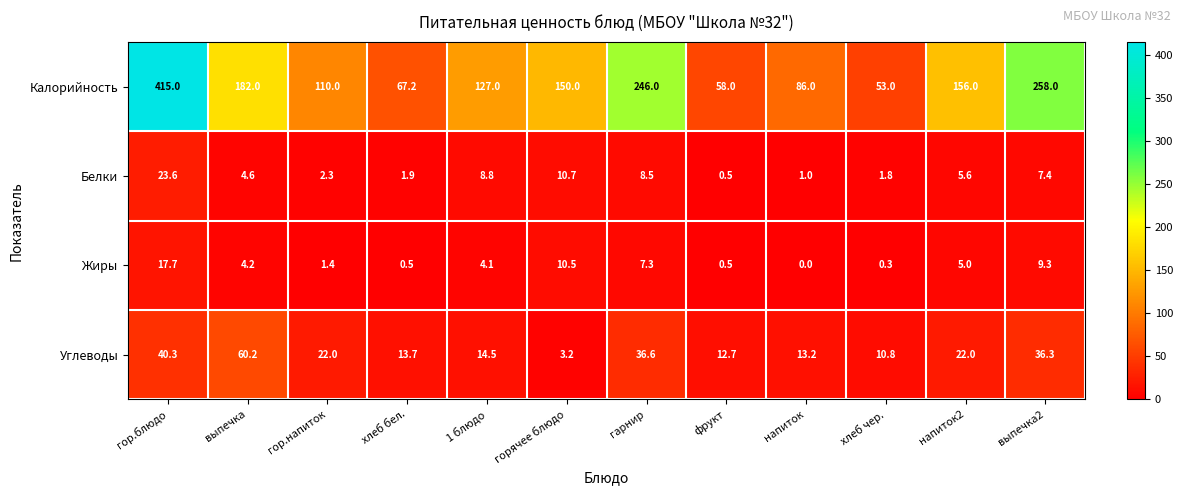

Read the Жиры value at гор.напиток.

1.4